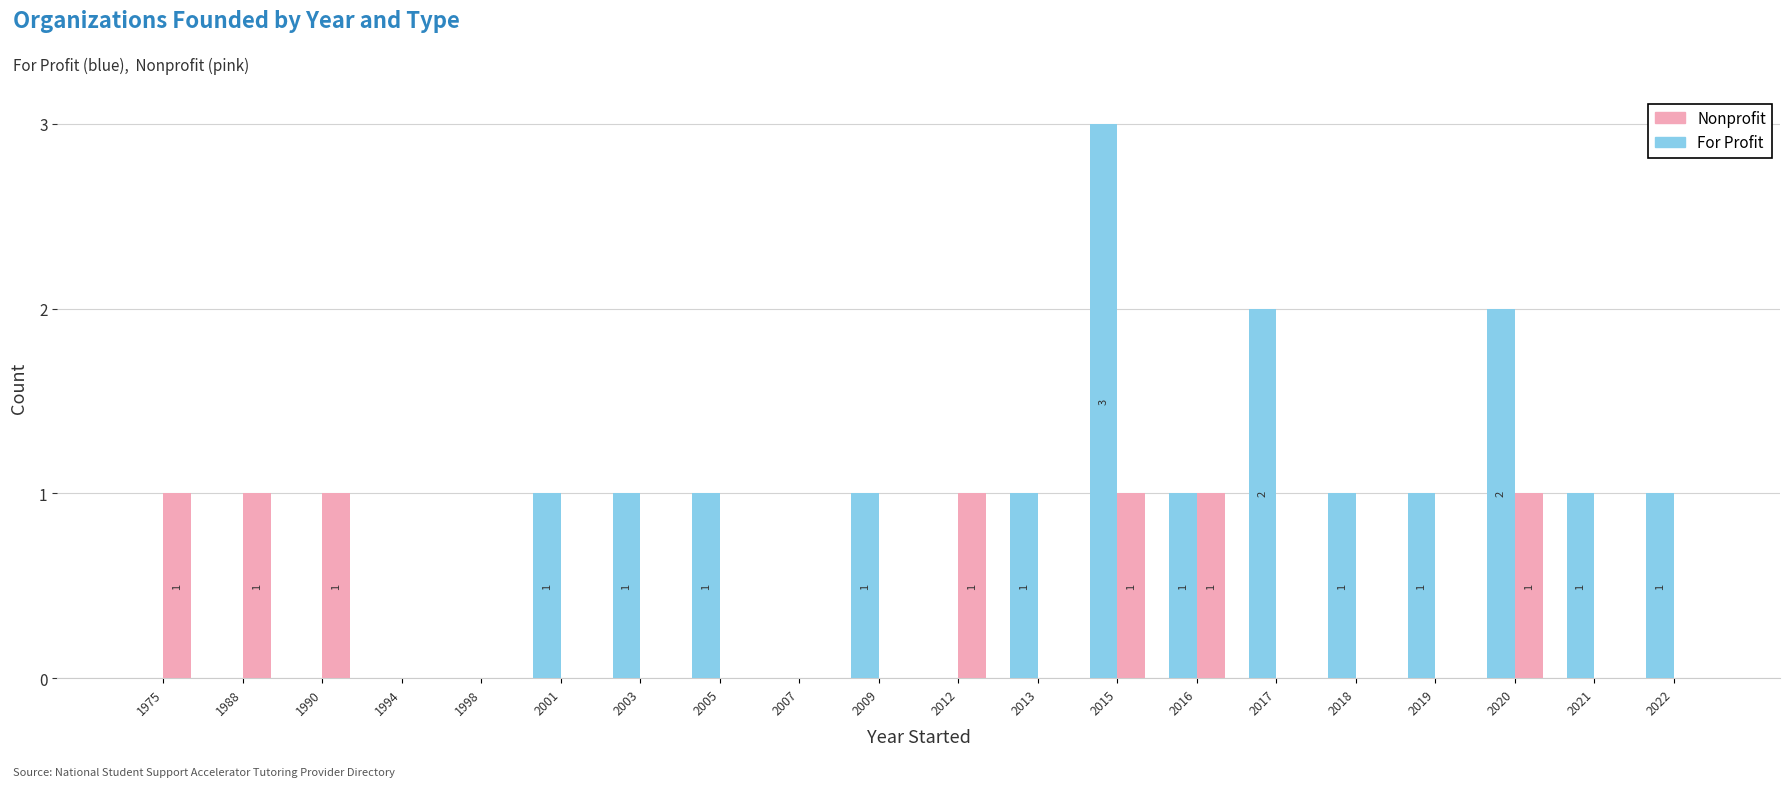

What is the sum of all Nonprofit values?

7